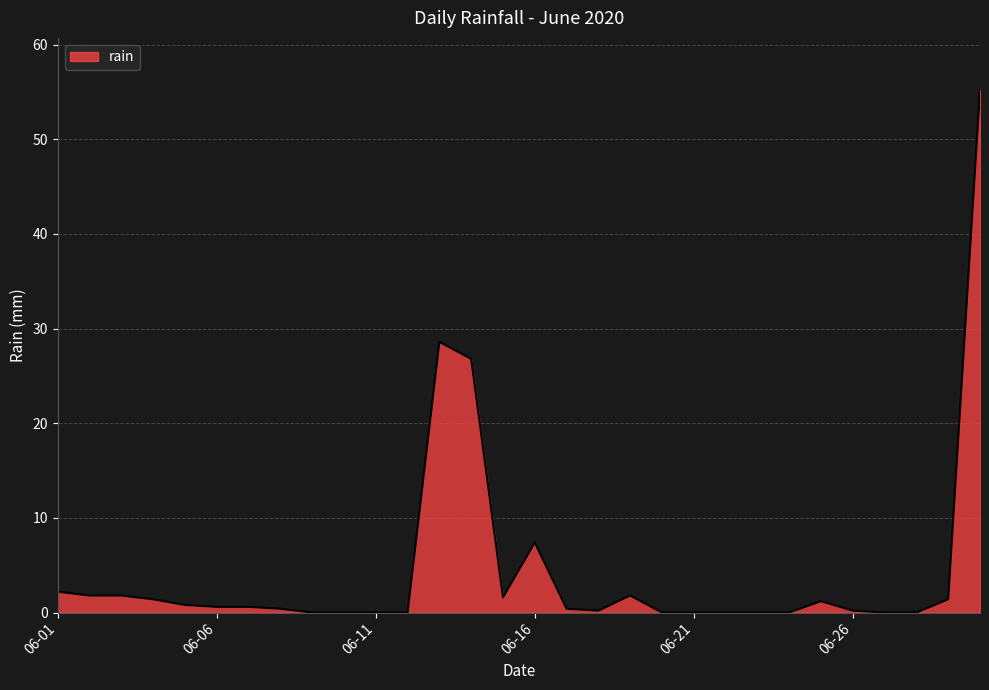

What is the difference between the maximum and minimum values?

55.2